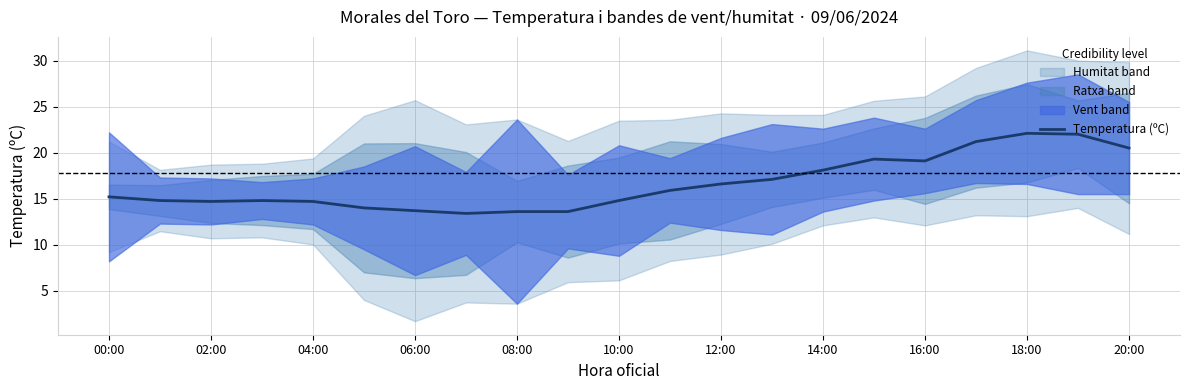

Reading left to right, list all the values displayed in this chart.

15.2	14.8	14.7	14.8	14.7	14.0	13.7	13.4	13.6	13.6	14.8	15.9	16.6	17.1	18.1	19.3	19.1	21.2	22.1	22.0	20.5